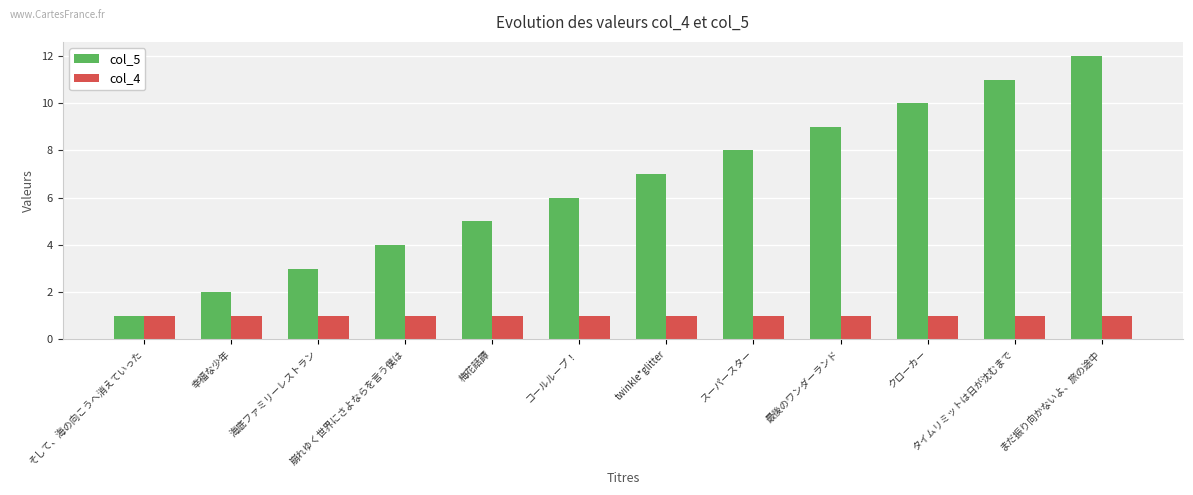

Reading left to right, transcribe all the data shown in this chart.

col_5: そして、海の向こうへ消えていった=1	幸福な少年=2	海底ファミリーレストラン=3	崩れゆく世界にさよならを言う僕は=4	梅花話譚=5	コールループ！=6	twinkle*glitter=7	スーパースター=8	最後のワンダーランド=9	クローカー=10	タイムリミットは日が沈むまで=11	まだ振り向かないよ、旅の途中=12
col_4: そして、海の向こうへ消えていった=1	幸福な少年=1	海底ファミリーレストラン=1	崩れゆく世界にさよならを言う僕は=1	梅花話譚=1	コールループ！=1	twinkle*glitter=1	スーパースター=1	最後のワンダーランド=1	クローカー=1	タイムリミットは日が沈むまで=1	まだ振り向かないよ、旅の途中=1